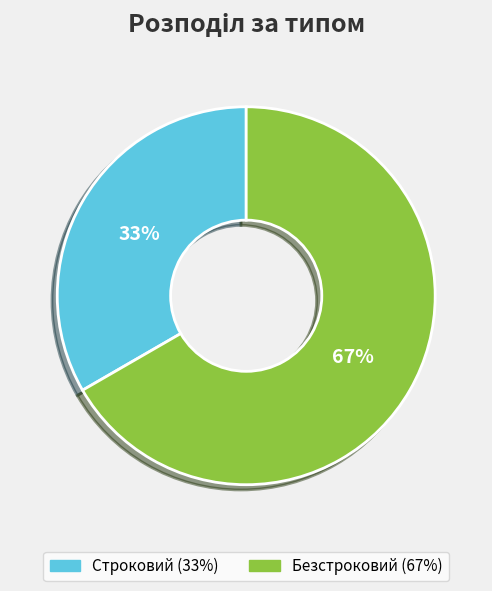

Does Строковий represent more than half of the total?

No